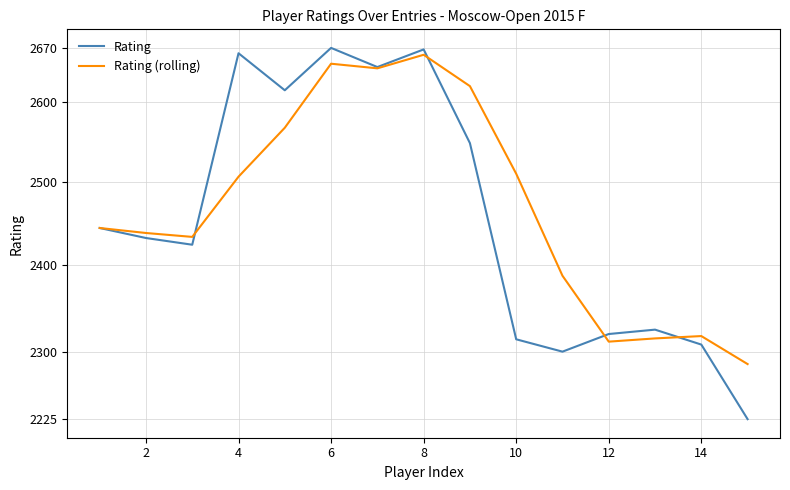

Which series has the largest total across all categories?

Rating (rolling)